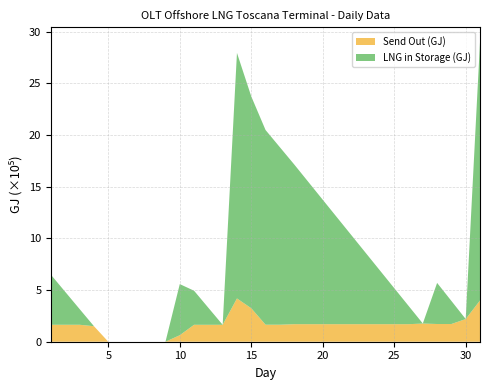

The value of Send Out (GJ) at 5 is 0.0. True or false?

True